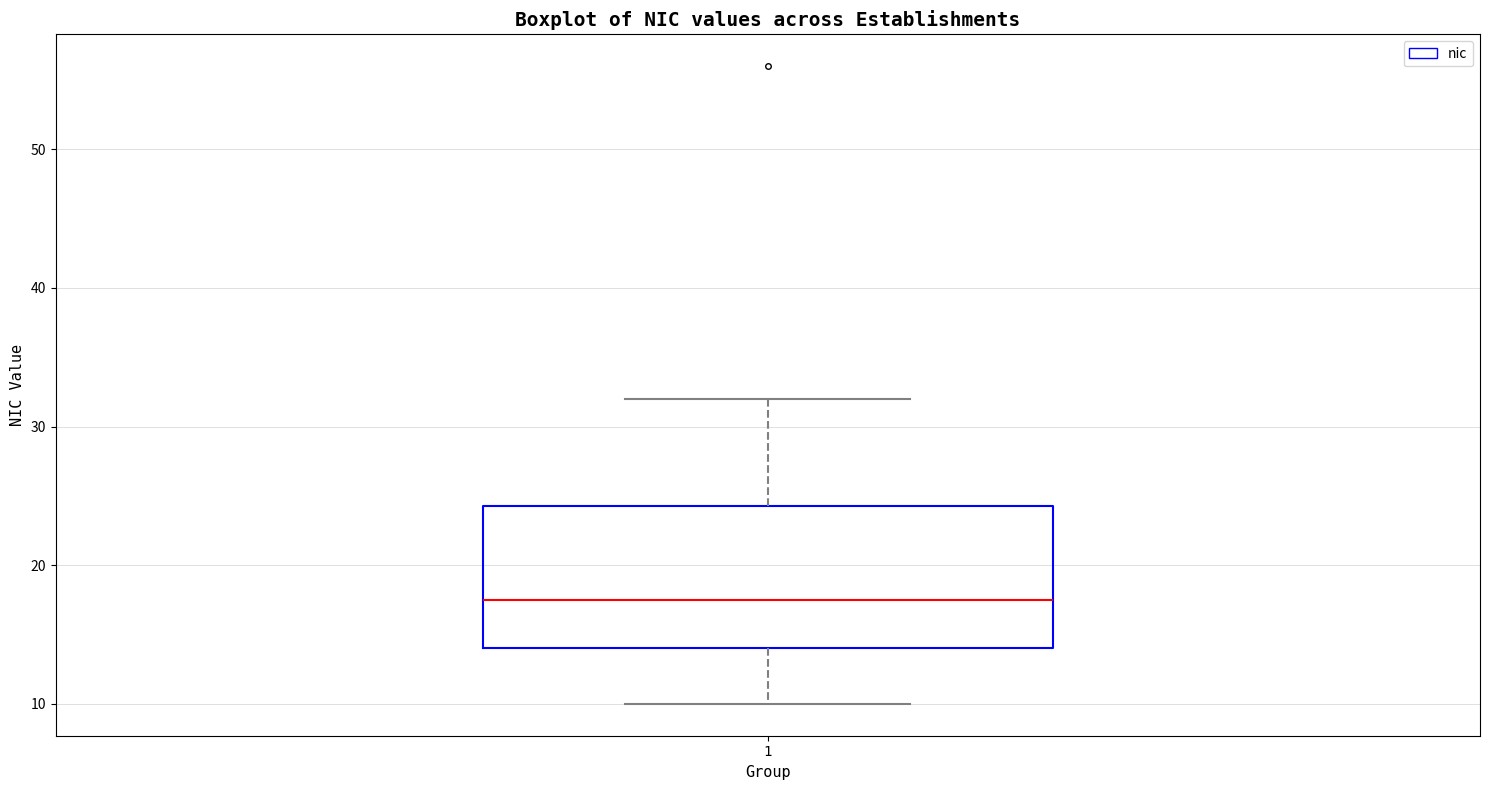

Where does the lower whisker of the box at x = 1 end on the y-axis? The values are not printed on the chart, so give them approximately, as read against the axis.

10